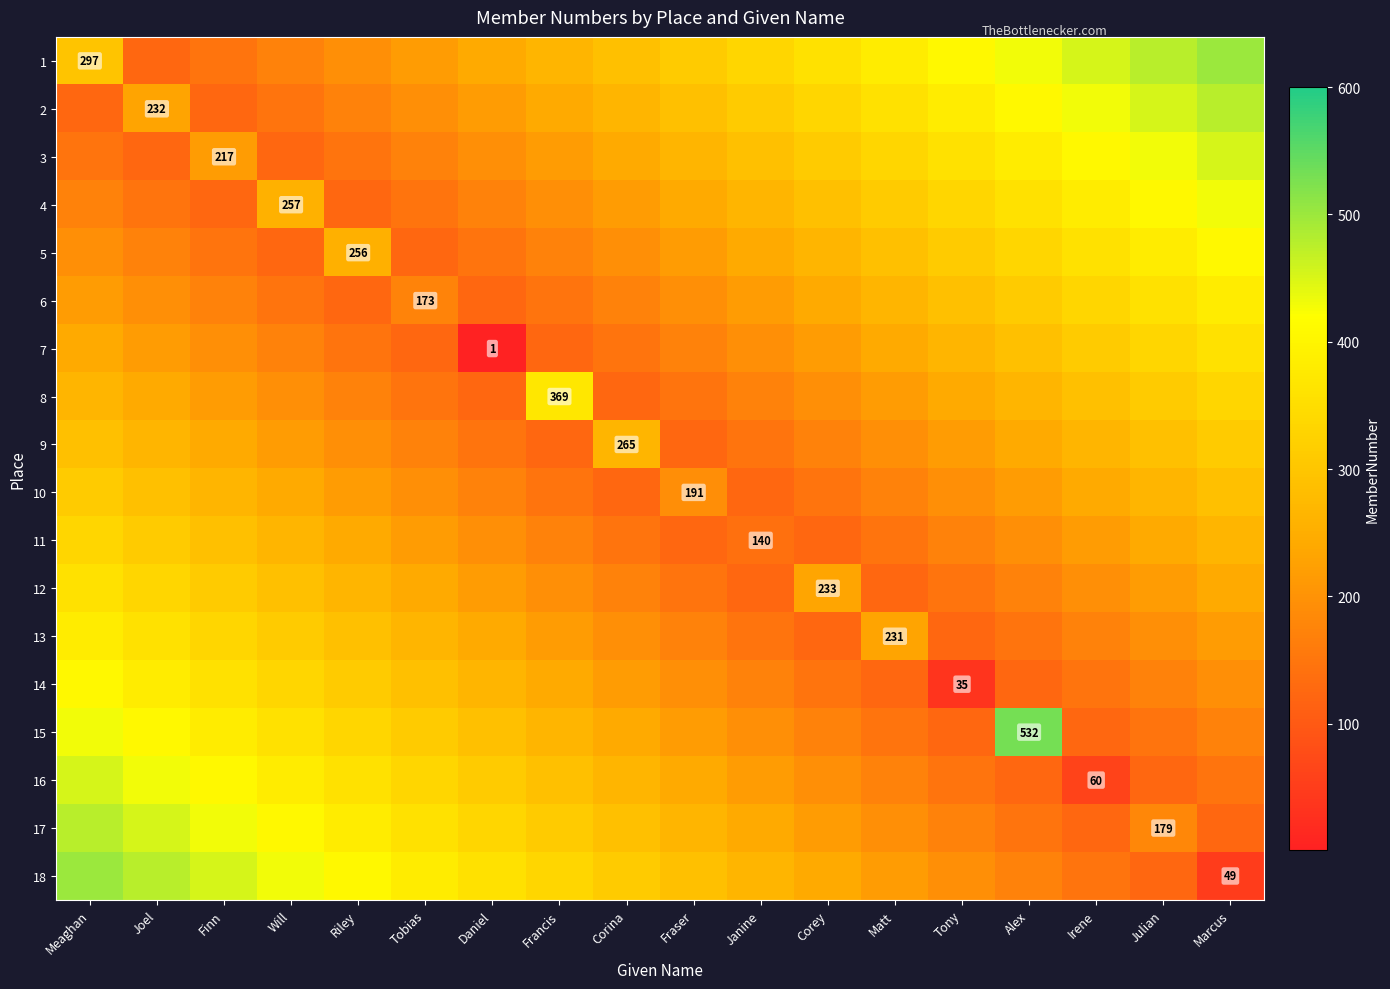

Which label corresponds to the largest value in the chart?

Alex